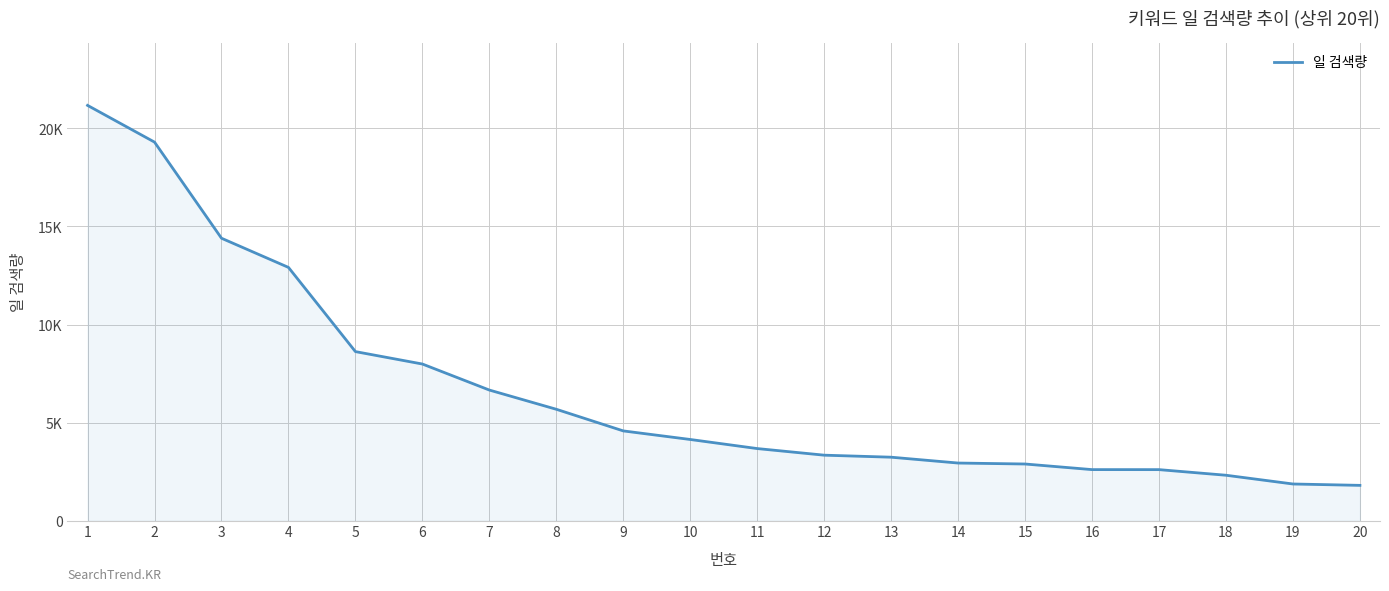

Does the chart have visible grid lines?

Yes